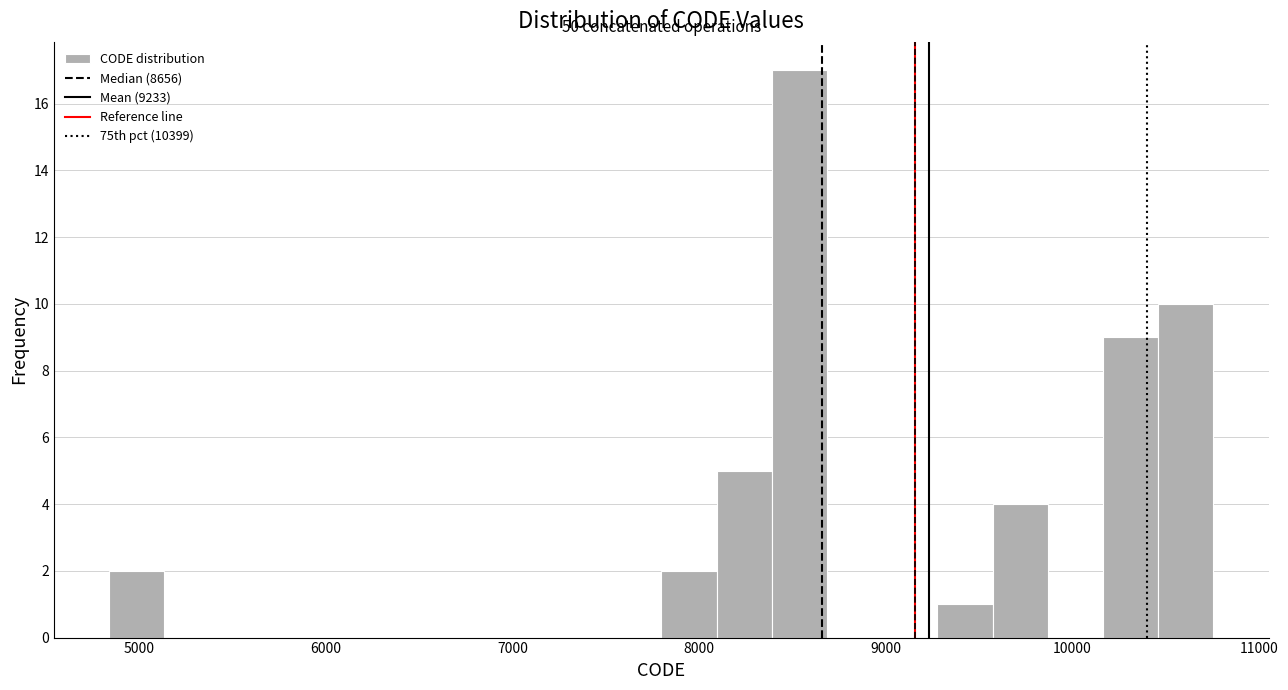

Around what value on the x-axis is the tallest bar? Give the approximate position of its centre, as read against the axis.

8500